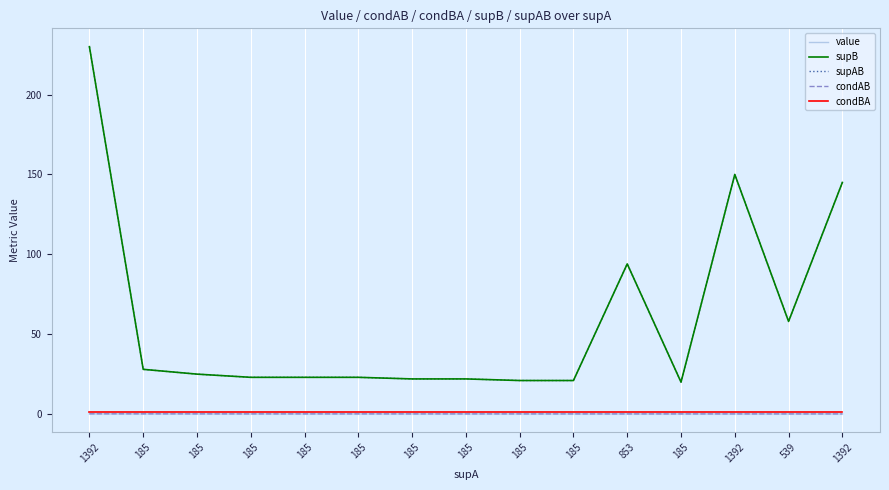

At 1392, list the series in order from smallest to largest.

value, condAB, condBA, supB, supAB